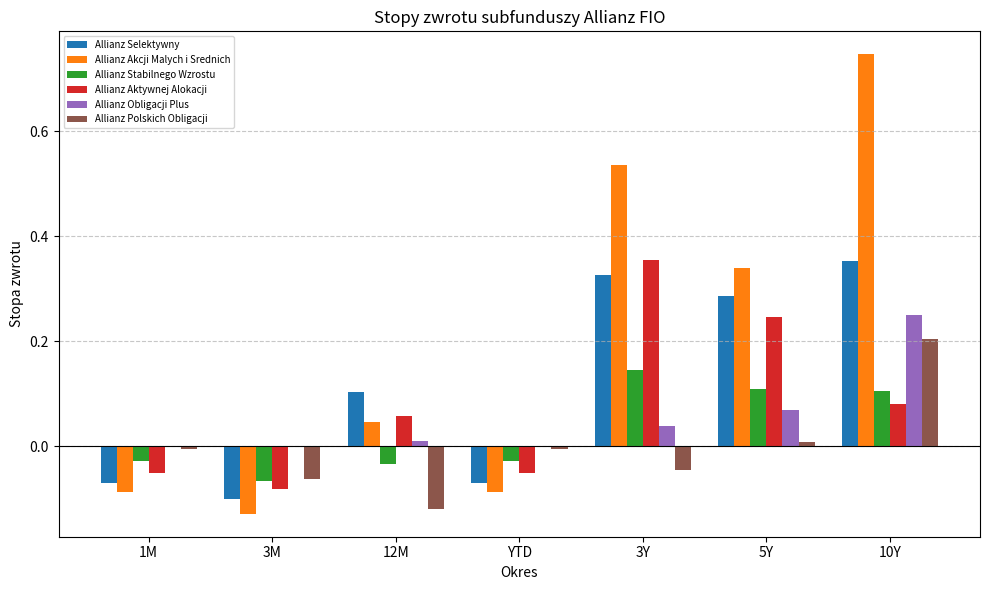

The value of Allianz Aktywnej Alokacji at 5Y is 0.2. True or false?

True